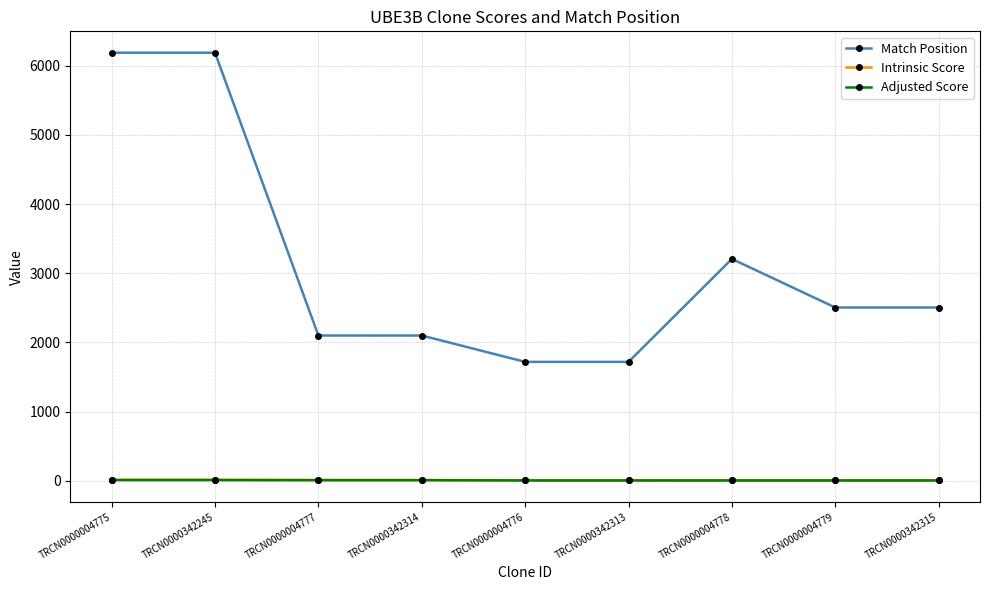

True or false: Match Position has a value of 1563.7 at TRCN0000004775.

False